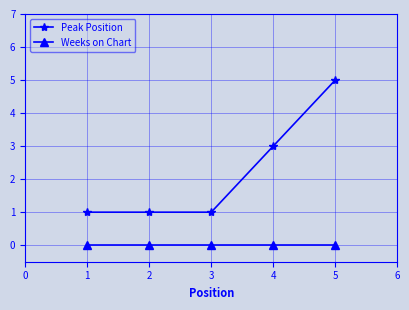

Reading left to right, list all the values displayed in this chart.

Peak Position: 1=1	2=1	3=1	4=3	5=5
Weeks on Chart: 1=0	2=0	3=0	4=0	5=0